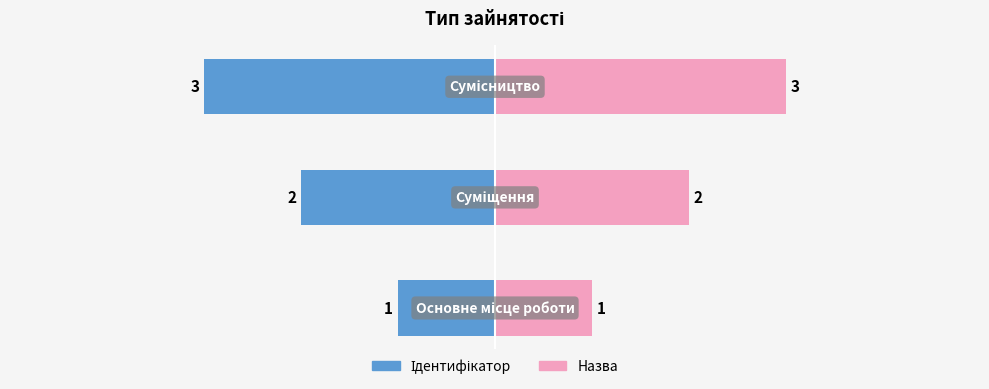

What is the maximum value shown in the chart?

3